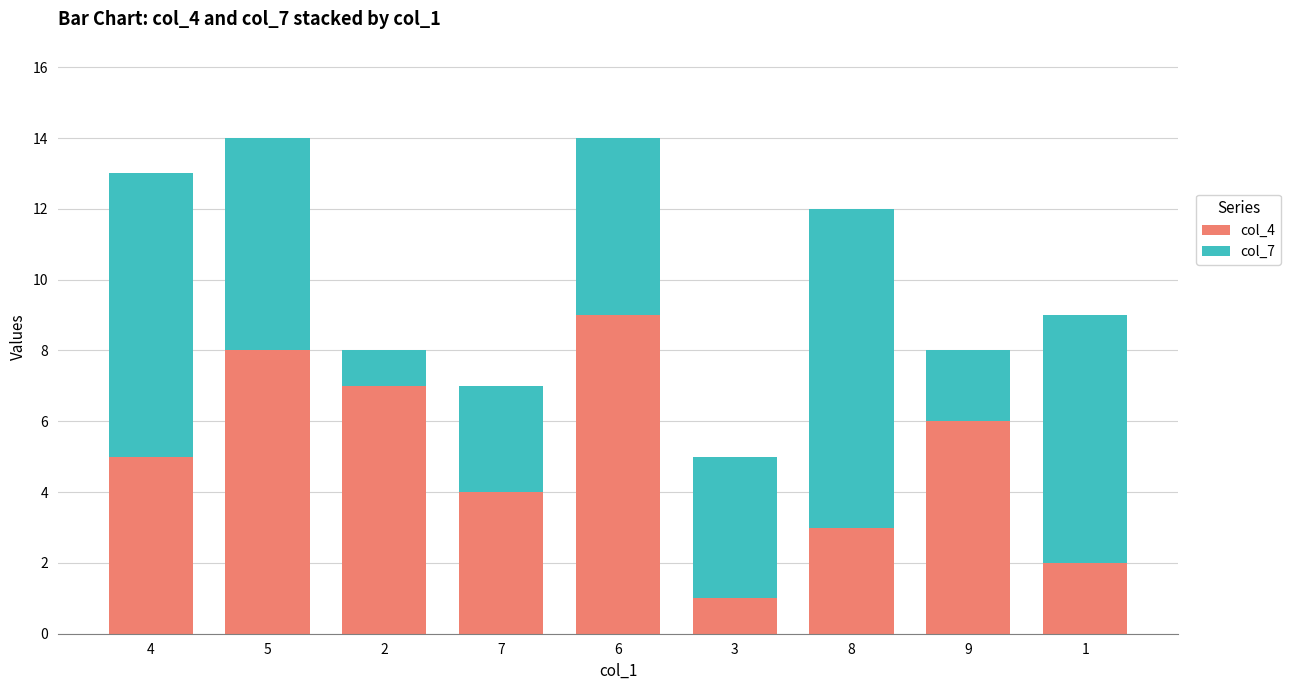

Are the bars grouped side by side (vs. stacked)?

No